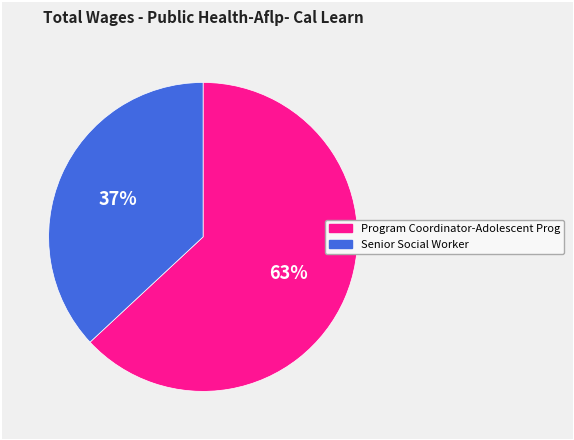

Which slice is the largest?

Program Coordinator-Adolescent Prog